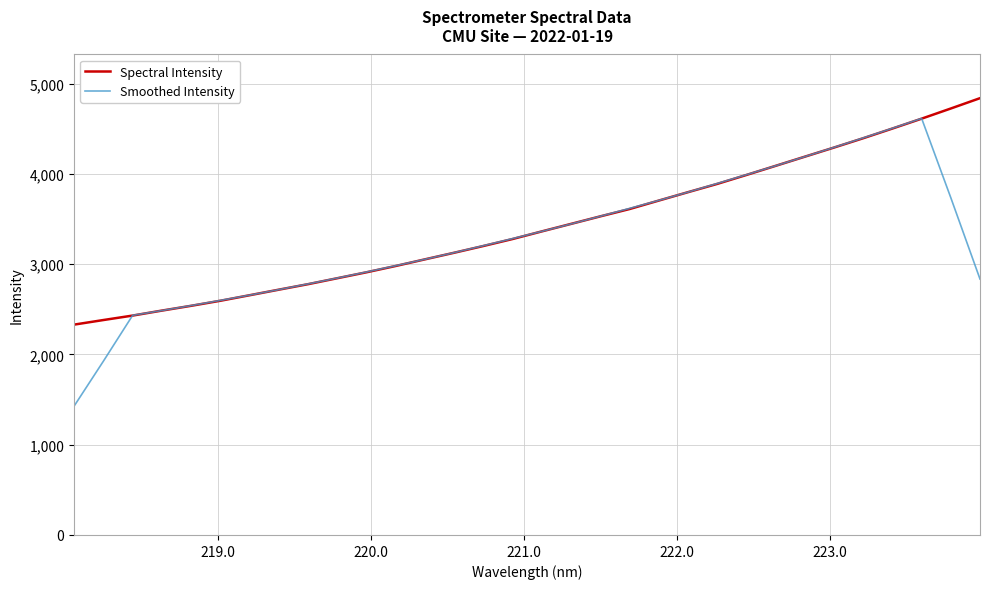

What is the maximum value shown in the chart?

4837.8